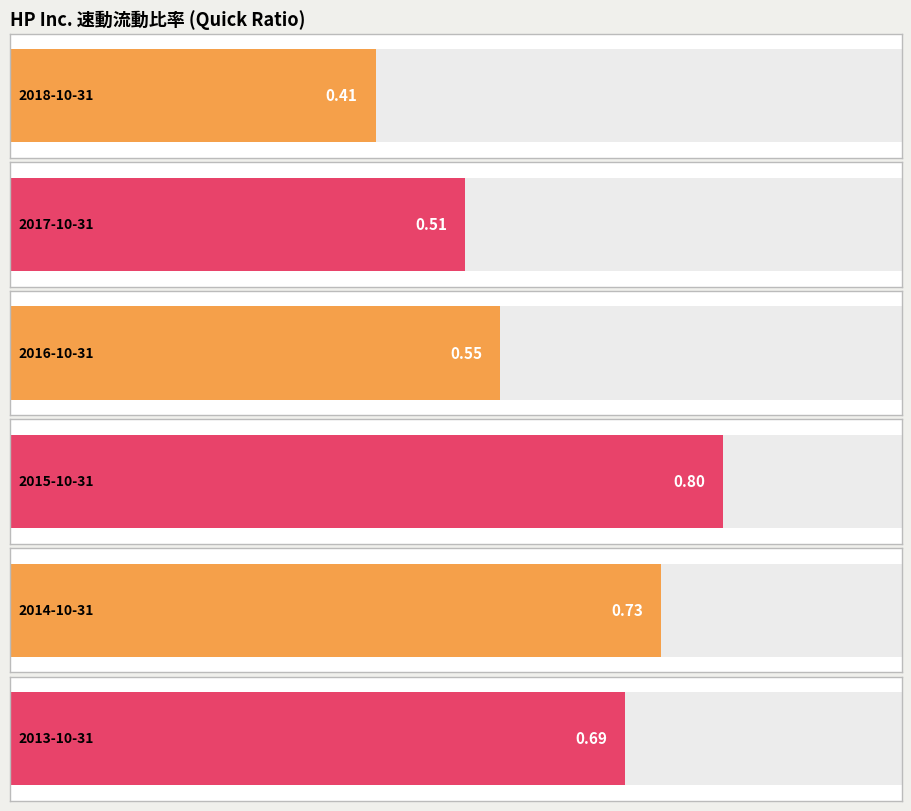

What is the difference between the values at 2014-10-31 and 2018-10-31?

0.3